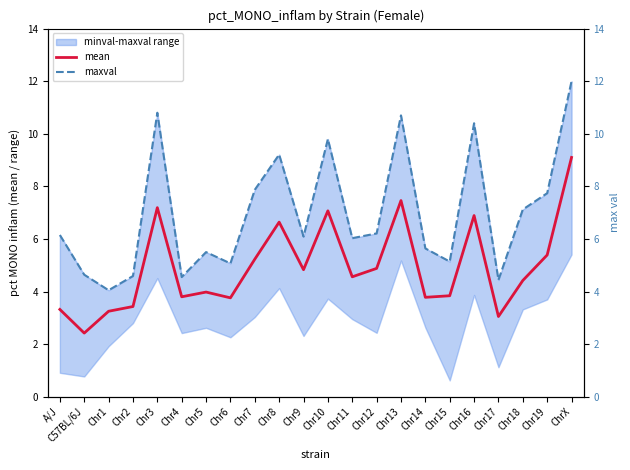

Where is the first local maximum for maxval?

Chr3